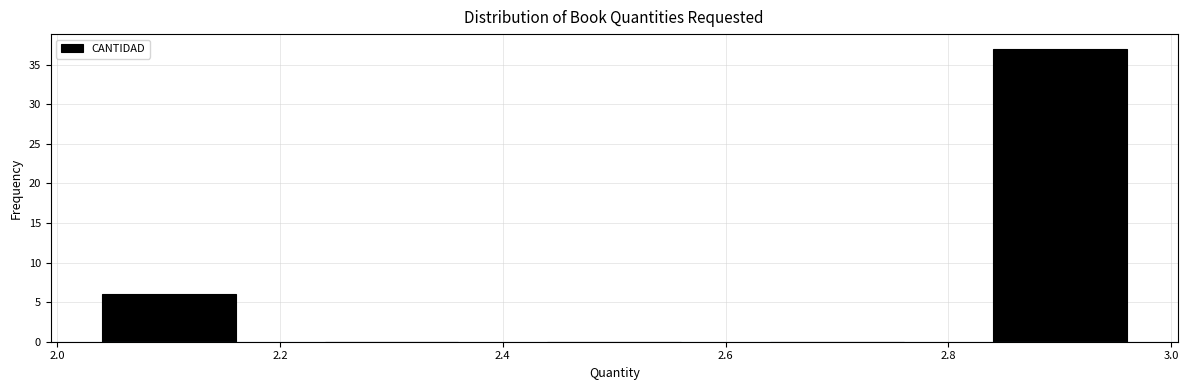

Reading left to right, list every bar in this chart as the range it spans on the x-axis followed by its height. The values are not printed on the chart, so give them approximately, as read against the axis.

2.0 to 2.2: 6
2.2 to 2.4: 0
2.4 to 2.6: 0
2.6 to 2.8: 0
2.8 to 3.0: 37